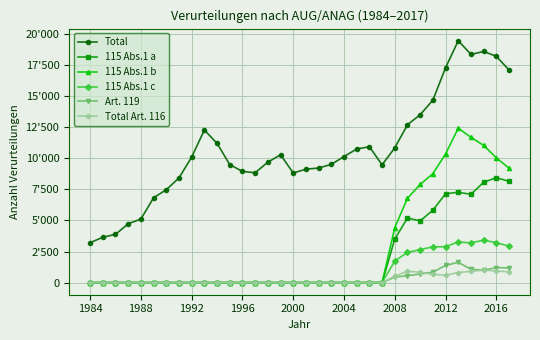

Does the chart have visible grid lines?

Yes